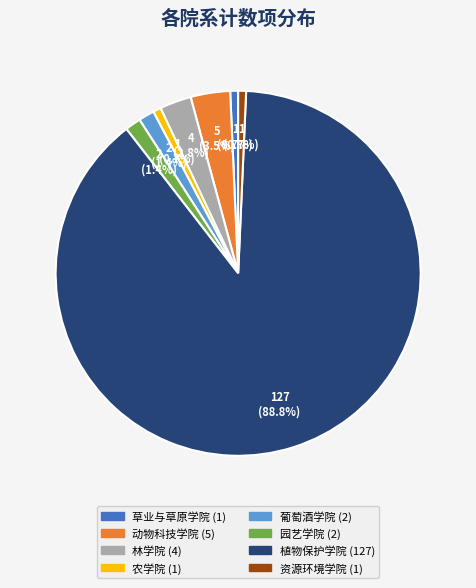

Is it true that 资源环境学院 is 9% of the pie?

False